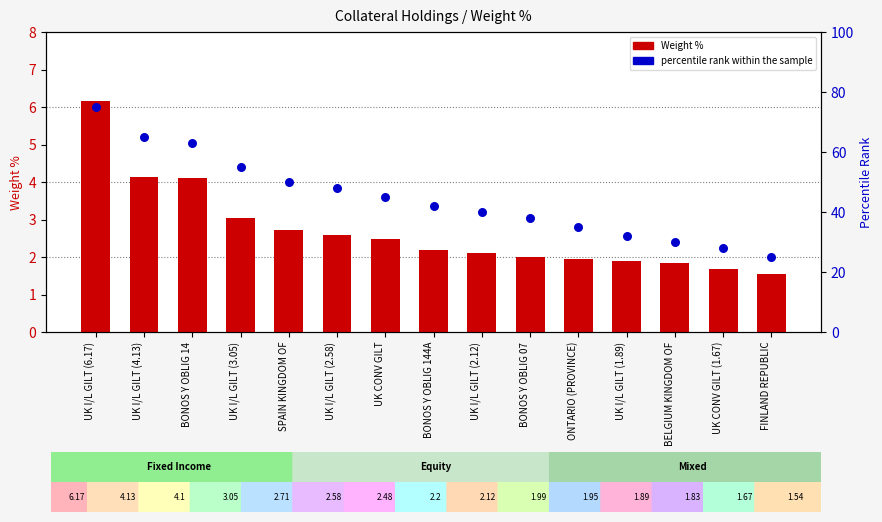

Which series has the largest Y range (max minus min)?

percentile rank within the sample